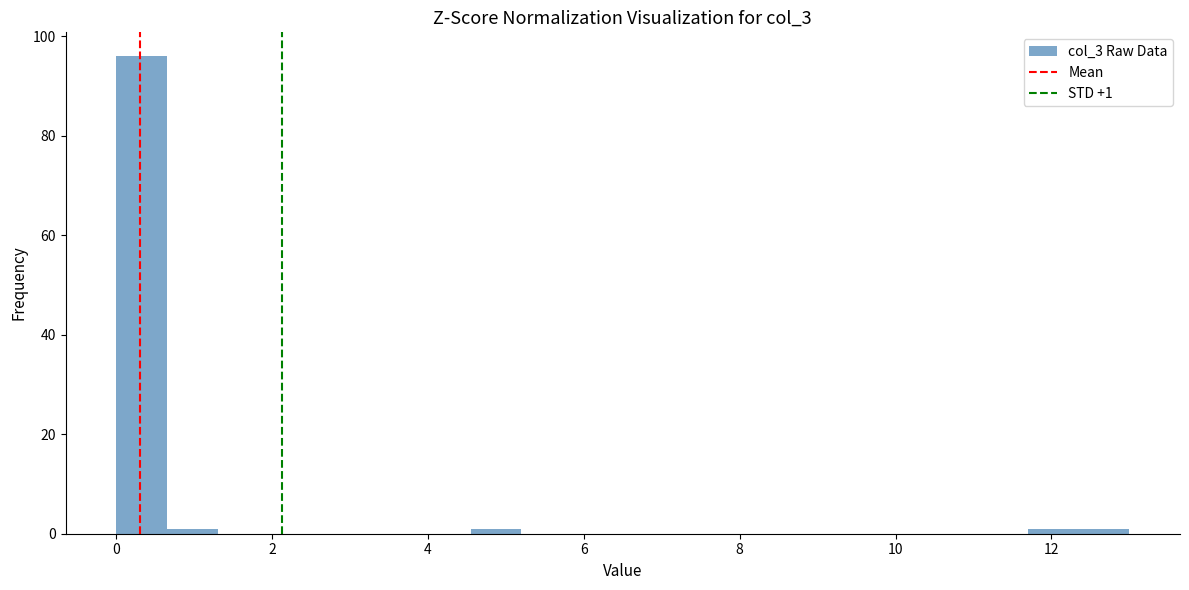

Read against the x-axis, roughly where is the centre of the tallest bar?

0.4